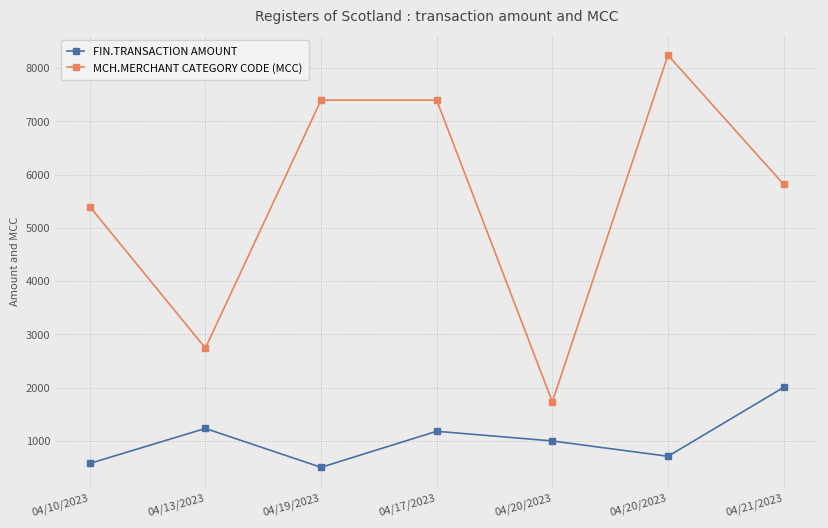

Does the chart have visible grid lines?

Yes